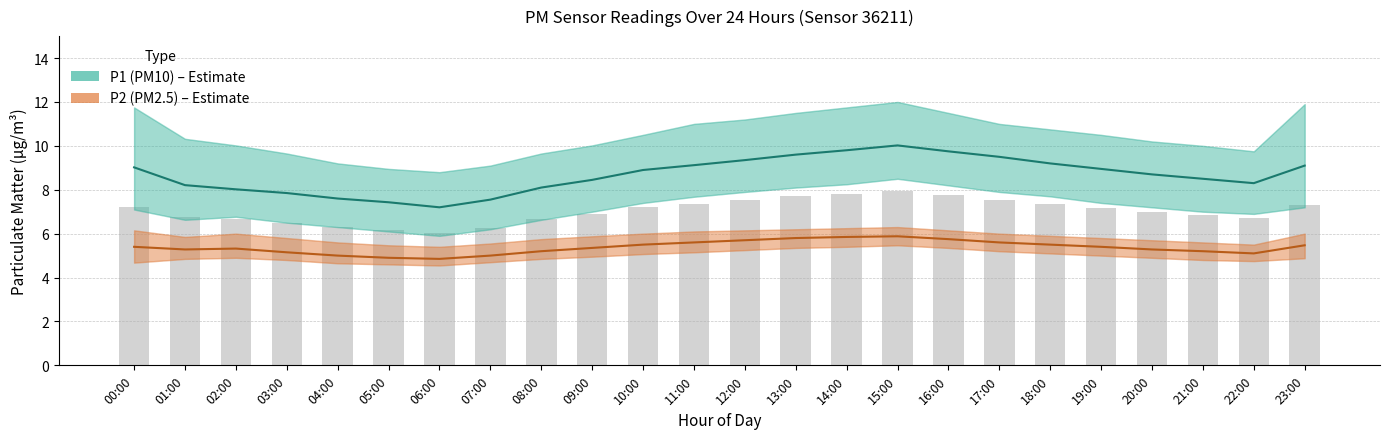

Which series changed the most between 03:00 and 04:00?

P1 (PM10)